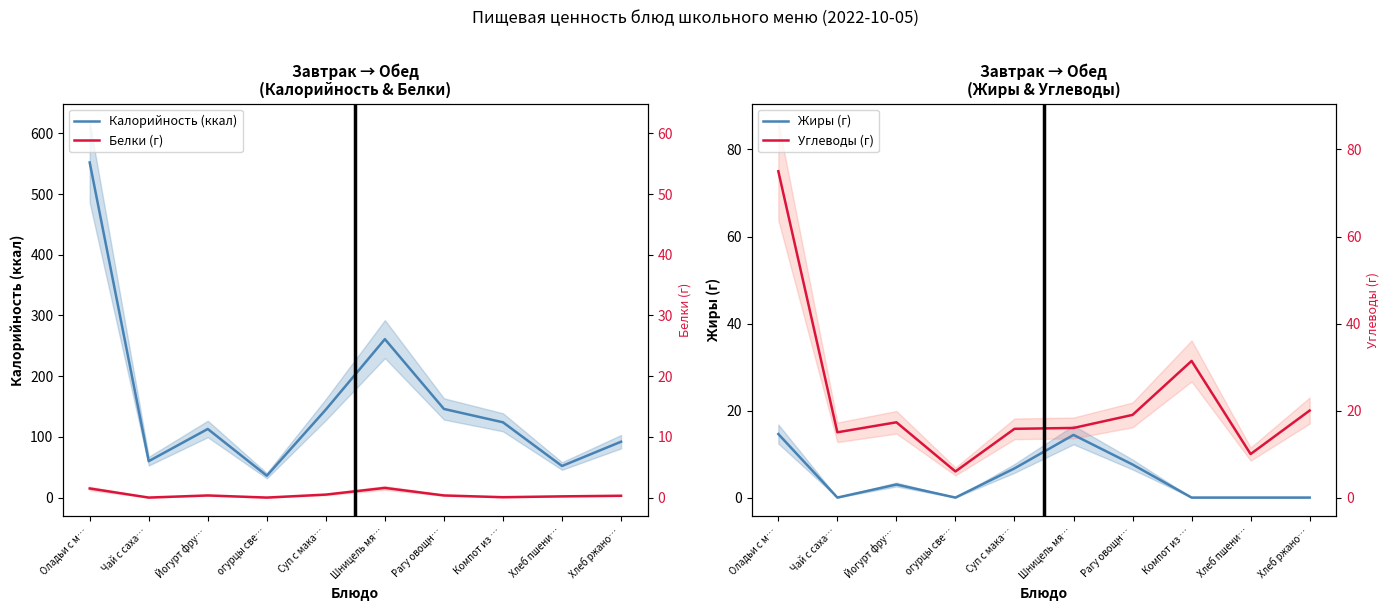

List the series in order of their peak value, lowest first.

Жиры (г), Белки (г), Углеводы (г), Калорийность (ккал)